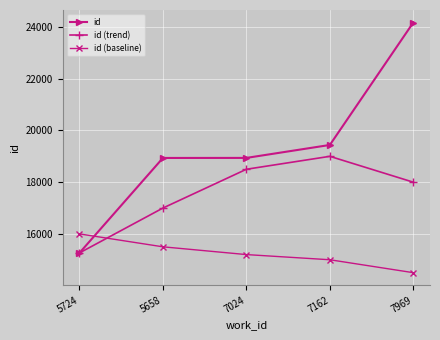

What are all the series names shown in the legend?

id, id (trend), id (baseline)